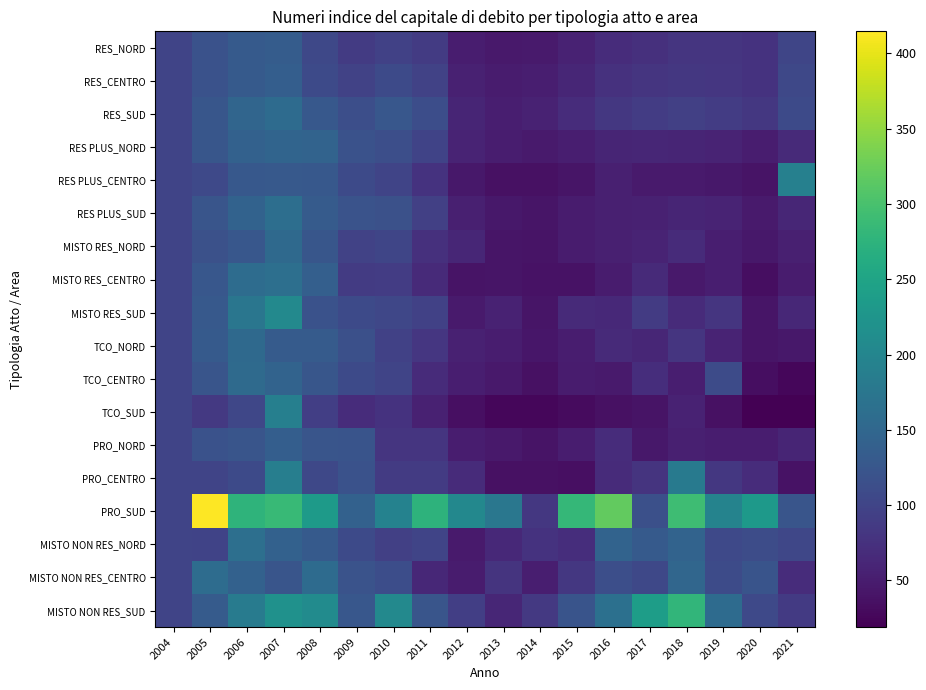

Reading left to right, extract all data points from this chart.

RES_NORD: 2004=100.0	2005=118.3	2006=131.0	2007=134.5	2008=104.4	2009=88.2	2010=95.1	2011=88.5	2012=51.4	2013=46.4	2014=47.9	2015=56.5	2016=69.4	2017=74.4	2018=79.3	2019=79.8	2020=77.2	2021=101.6
RES_CENTRO: 2004=100.0	2005=119.1	2006=130.8	2007=137.3	2008=108.3	2009=97.4	2010=107.8	2011=97.6	2012=55.4	2013=48.8	2014=52.8	2015=61.3	2016=75.4	2017=79.3	2018=83.4	2019=81.0	2020=76.9	2021=104.5
RES_SUD: 2004=100.0	2005=125.5	2006=147.3	2007=157.4	2008=128.5	2009=114.0	2010=126.0	2011=111.8	2012=60.2	2013=52.0	2014=56.5	2015=68.8	2016=83.3	2017=89.4	2018=94.6	2019=90.0	2020=82.9	2021=107.5
RES PLUS_NORD: 2004=100.0	2005=125.3	2006=141.2	2007=147.1	2008=145.6	2009=119.4	2010=113.7	2011=98.9	2012=58.8	2013=51.3	2014=48.1	2015=52.4	2016=59.4	2017=60.8	2018=59.2	2019=57.8	2020=50.4	2021=65.8
RES PLUS_CENTRO: 2004=100.0	2005=106.0	2006=127.6	2007=129.5	2008=127.5	2009=107.9	2010=99.9	2011=77.6	2012=44.4	2013=37.4	2014=37.2	2015=41.8	2016=53.9	2017=47.0	2018=47.0	2019=44.8	2020=40.1	2021=190.8
RES PLUS_SUD: 2004=100.0	2005=123.0	2006=143.9	2007=162.2	2008=131.8	2009=120.2	2010=116.7	2011=94.7	2012=53.7	2013=44.8	2014=41.8	2015=48.7	2016=54.5	2017=55.3	2018=59.8	2019=57.9	2020=47.8	2021=60.9
MISTO RES_NORD: 2004=100.0	2005=116.6	2006=127.1	2007=154.5	2008=125.4	2009=96.8	2010=101.7	2011=73.8	2012=61.9	2013=41.4	2014=40.3	2015=48.7	2016=53.4	2017=58.3	2018=67.7	2019=52.2	2020=45.1	2021=53.8
MISTO RES_CENTRO: 2004=100.0	2005=125.6	2006=158.7	2007=164.1	2008=138.7	2009=87.8	2010=89.8	2011=65.9	2012=40.5	2013=41.1	2014=38.4	2015=37.9	2016=48.6	2017=66.4	2018=46.0	2019=51.7	2020=33.0	2021=48.4
MISTO RES_SUD: 2004=100.0	2005=129.8	2006=174.6	2007=205.3	2008=119.1	2009=108.2	2010=102.7	2011=95.6	2012=48.2	2013=56.7	2014=41.4	2015=66.6	2016=64.5	2017=87.4	2018=68.0	2019=80.4	2020=41.7	2021=62.5
TCO_NORD: 2004=100.0	2005=130.6	2006=153.6	2007=131.9	2008=132.7	2009=115.7	2010=95.4	2011=81.6	2012=55.9	2013=50.7	2014=43.0	2015=50.4	2016=65.9	2017=61.3	2018=80.5	2019=57.7	2020=41.3	2021=44.2
TCO_CENTRO: 2004=100.0	2005=122.5	2006=155.2	2007=145.3	2008=124.7	2009=108.5	2010=99.7	2011=67.0	2012=52.8	2013=46.3	2014=37.5	2015=48.7	2016=47.3	2017=71.5	2018=52.1	2019=110.1	2020=33.3	2021=25.6
TCO_SUD: 2004=100.0	2005=84.1	2006=102.8	2007=189.0	2008=92.7	2009=69.1	2010=76.7	2011=55.6	2012=35.0	2013=26.0	2014=25.9	2015=30.9	2016=37.0	2017=40.1	2018=57.3	2019=36.5	2020=19.0	2021=19.3
PRO_NORD: 2004=100.0	2005=119.4	2006=122.8	2007=137.5	2008=122.6	2009=121.9	2010=80.7	2011=80.3	2012=50.2	2013=45.8	2014=39.9	2015=50.9	2016=68.5	2017=45.0	2018=54.0	2019=50.5	2020=50.4	2021=60.5
PRO_CENTRO: 2004=100.0	2005=99.9	2006=107.6	2007=188.1	2008=104.2	2009=118.3	2010=87.0	2011=87.4	2012=67.4	2013=37.4	2014=36.0	2015=34.7	2016=67.2	2017=79.0	2018=182.5	2019=83.7	2020=68.7	2021=37.6
PRO_SUD: 2004=100.0	2005=414.6	2006=275.8	2007=285.1	2008=234.2	2009=141.7	2010=194.8	2011=275.3	2012=203.2	2013=175.3	2014=83.8	2015=282.3	2016=318.9	2017=115.2	2018=291.0	2019=195.4	2020=231.3	2021=123.3
MISTO NON RES_NORD: 2004=100.0	2005=98.2	2006=163.3	2007=141.3	2008=130.4	2009=107.4	2010=93.8	2011=100.6	2012=47.8	2013=64.4	2014=76.3	2015=70.4	2016=145.4	2017=131.6	2018=144.5	2019=105.8	2020=110.7	2021=103.4
MISTO NON RES_CENTRO: 2004=100.0	2005=158.1	2006=142.6	2007=123.5	2008=156.6	2009=120.6	2010=113.2	2011=62.3	2012=48.8	2013=77.8	2014=52.3	2015=83.1	2016=113.3	2017=104.7	2018=149.2	2019=109.3	2020=121.8	2021=68.7
MISTO NON RES_SUD: 2004=100.0	2005=132.3	2006=183.2	2007=219.8	2008=209.6	2009=126.7	2010=205.1	2011=122.7	2012=93.2	2013=61.0	2014=84.3	2015=121.9	2016=164.6	2017=239.3	2018=279.0	2019=156.9	2020=106.9	2021=86.8